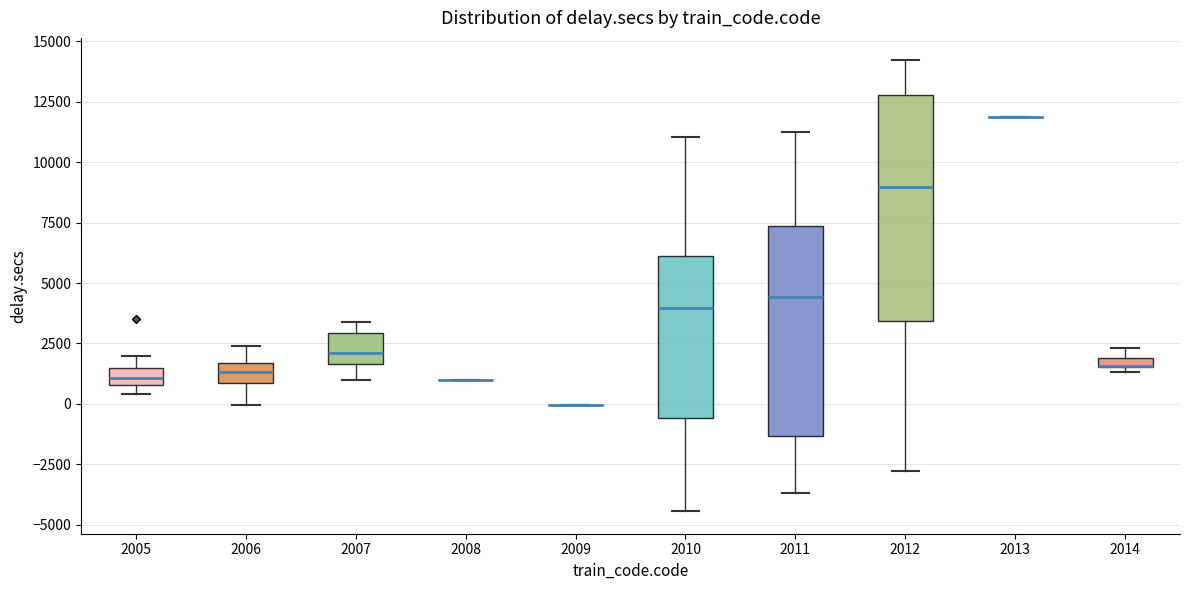

Comparing the boxes themselves (not the whiskers), which one is the tallest?

2012